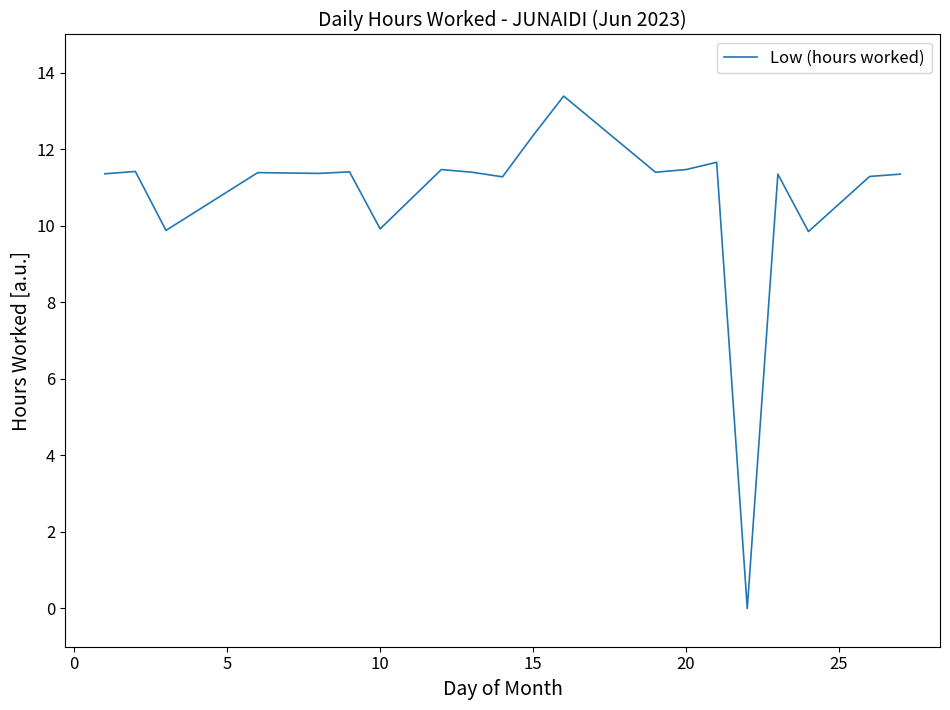

What is the maximum value shown in the chart?

13.4